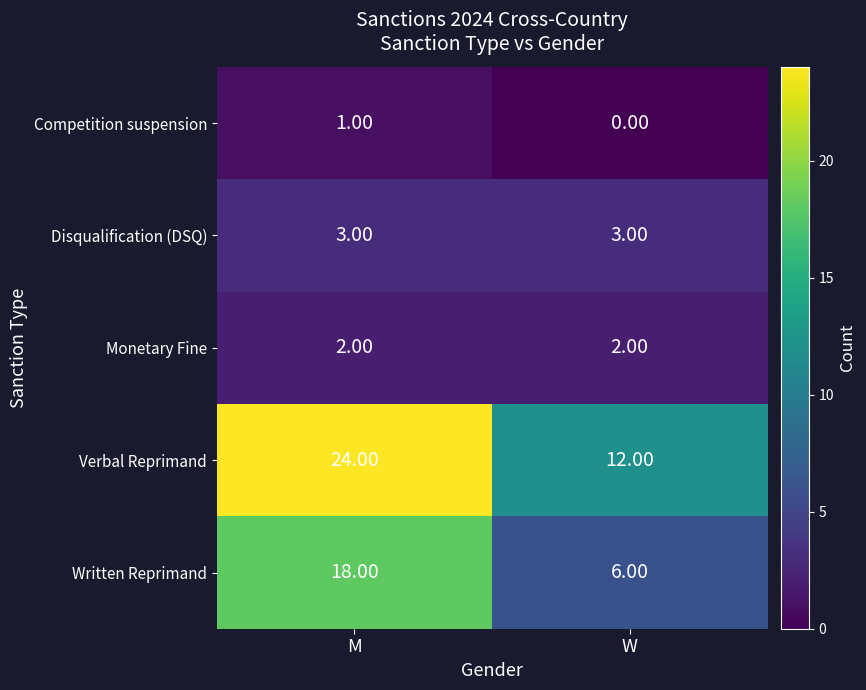

What is the difference between the highest and lowest values at W?

12